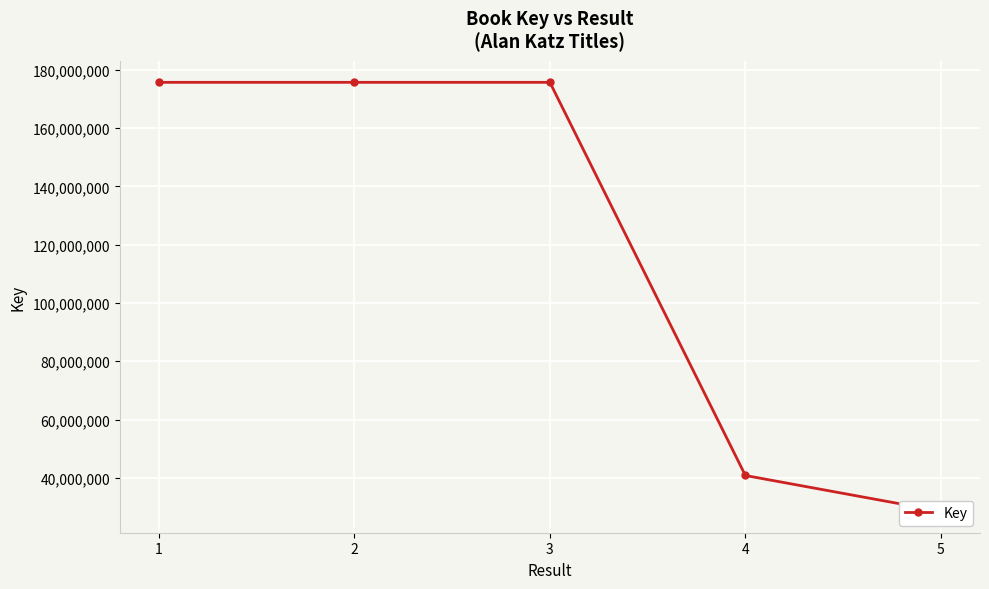

Which label corresponds to the smallest value in the chart?

5